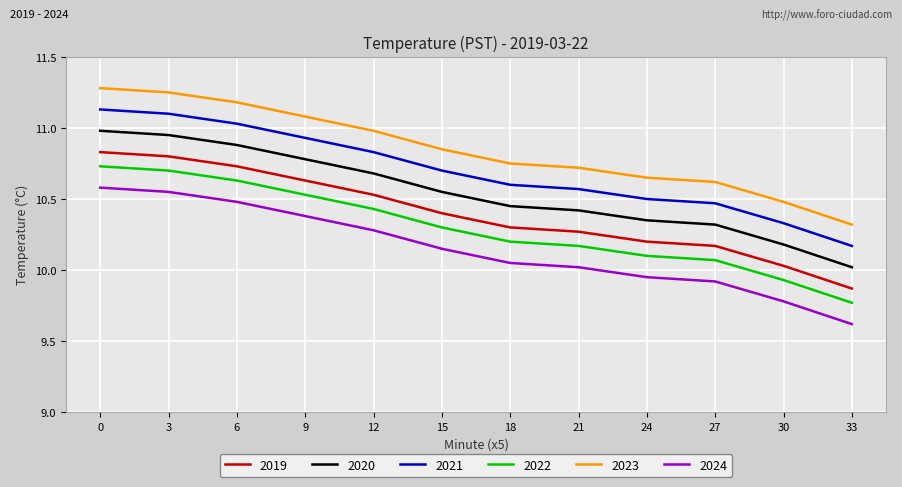

What is the spread (max minus min) of values at 6?

0.7